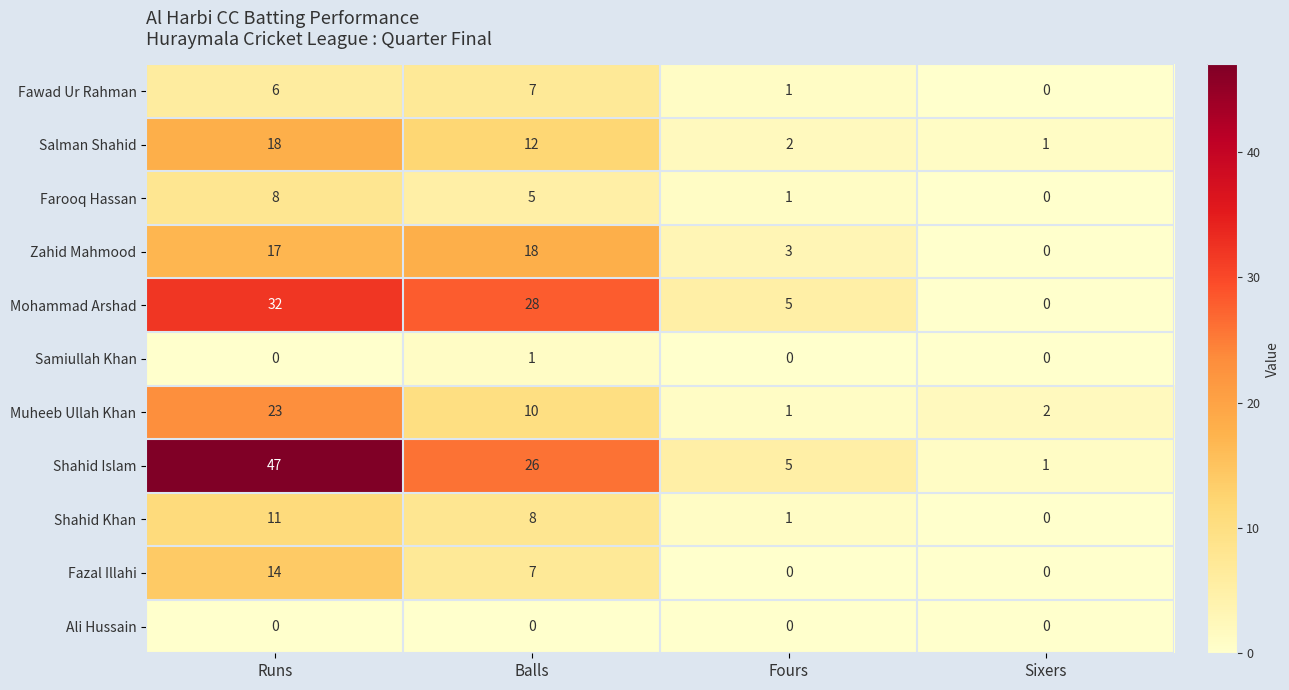

Between Fours and Sixers, which series saw the biggest shift?

Mohammad Arshad